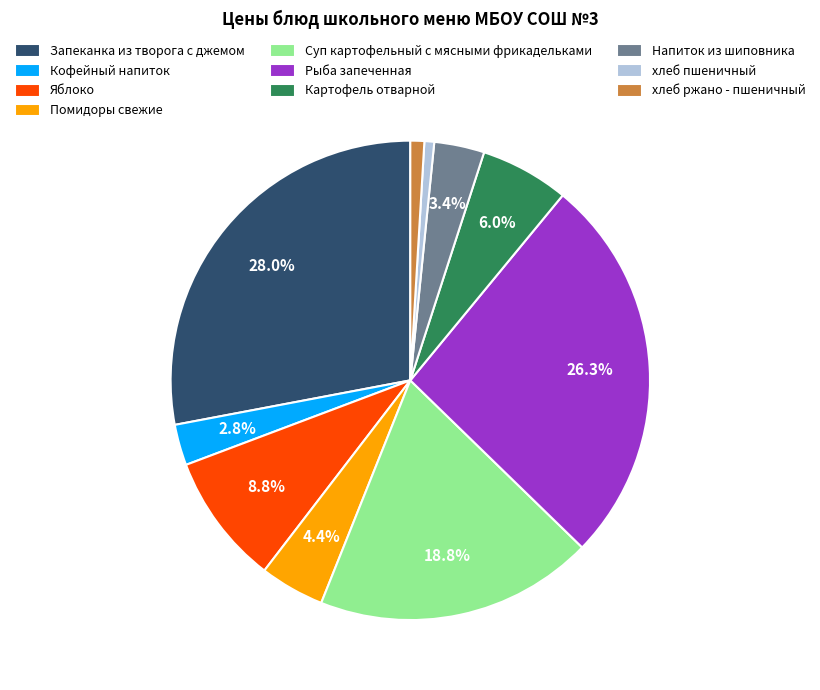

Is there any slice that represents more than half of the pie?

No